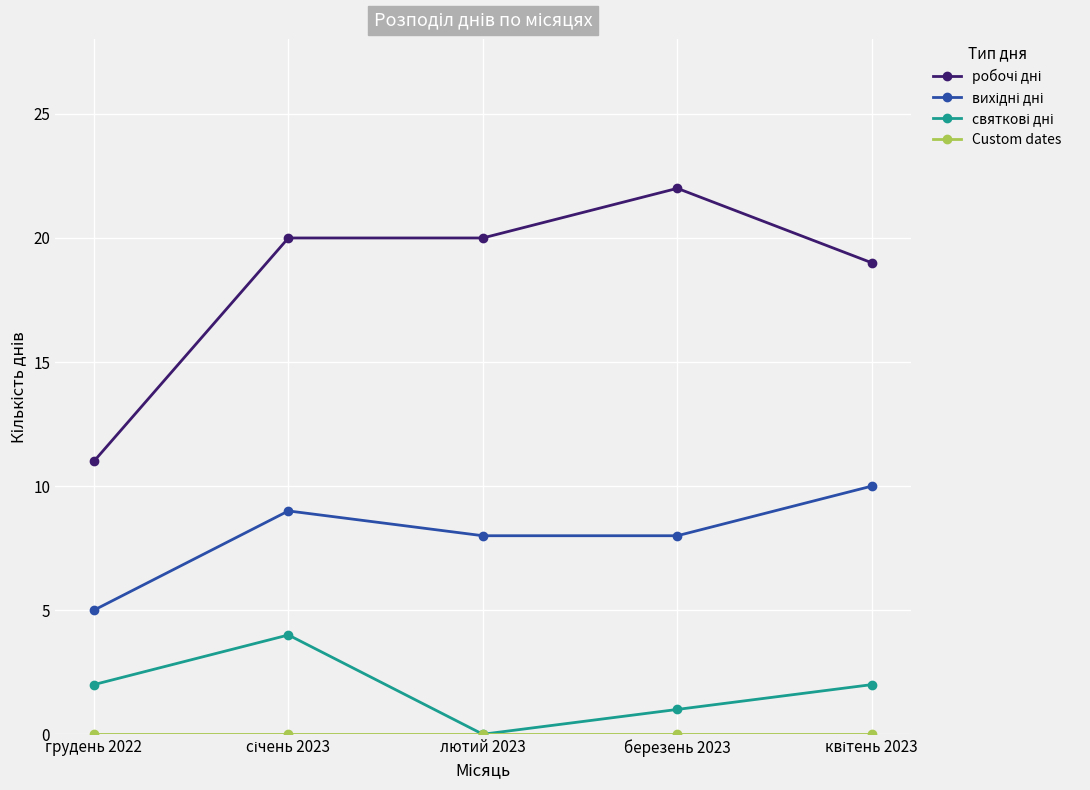

What is the difference between the highest and lowest values at лютий 2023?

20